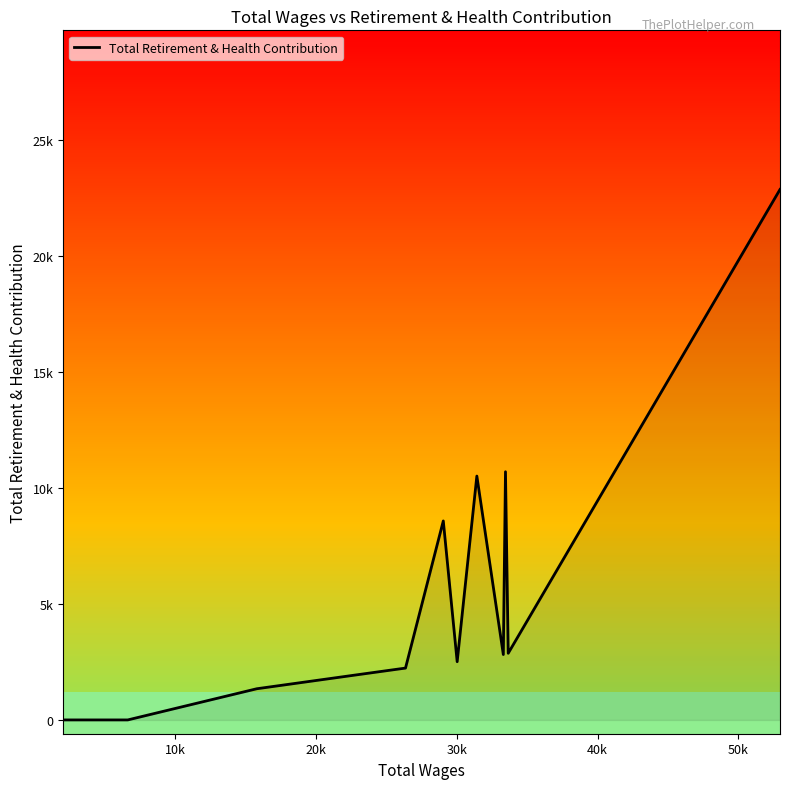

Is this an area chart (filled region under the line)?

No